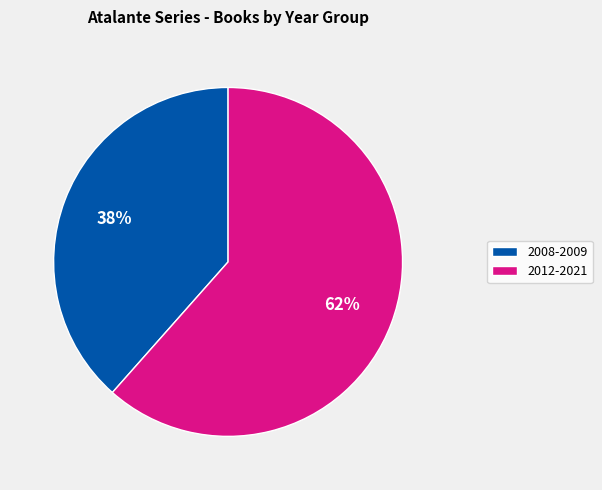

Does any single category account for the majority?

Yes